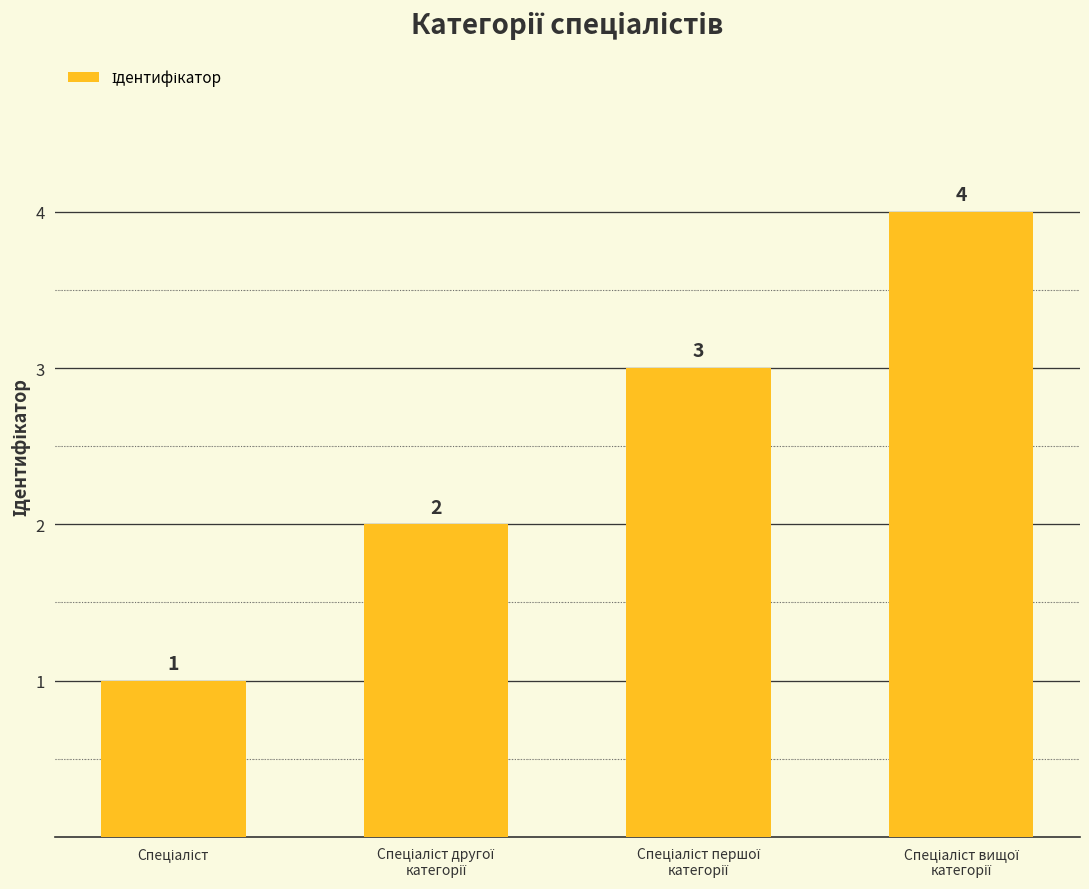

How many bars are there in total?

4